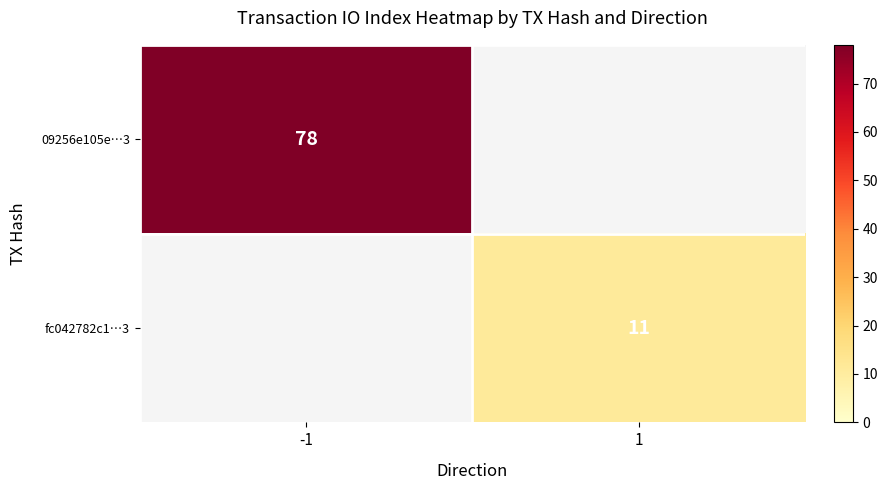

The fc042782c1…3 series shows 7 at 1. True or false?

False